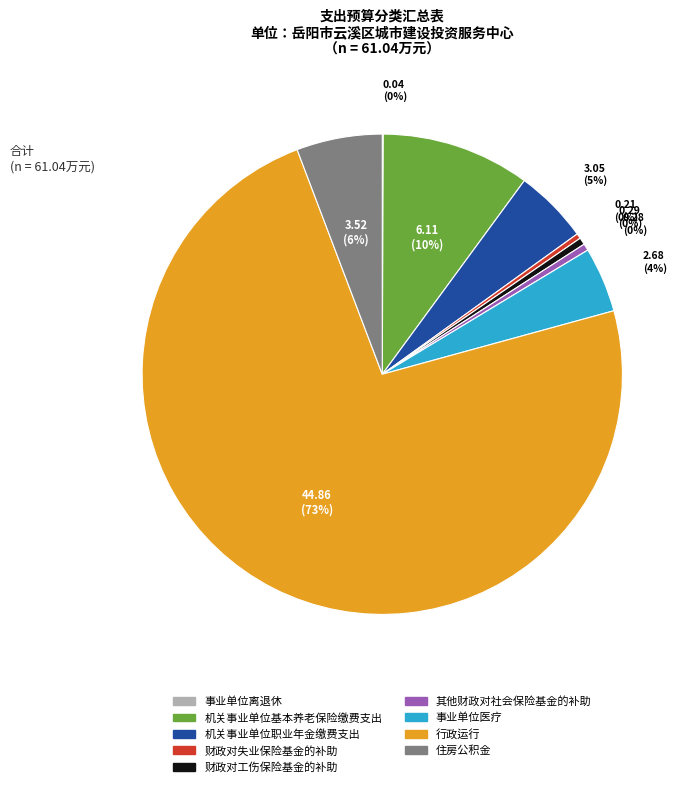

To the nearest percent, what is the average slice percentage?

11%